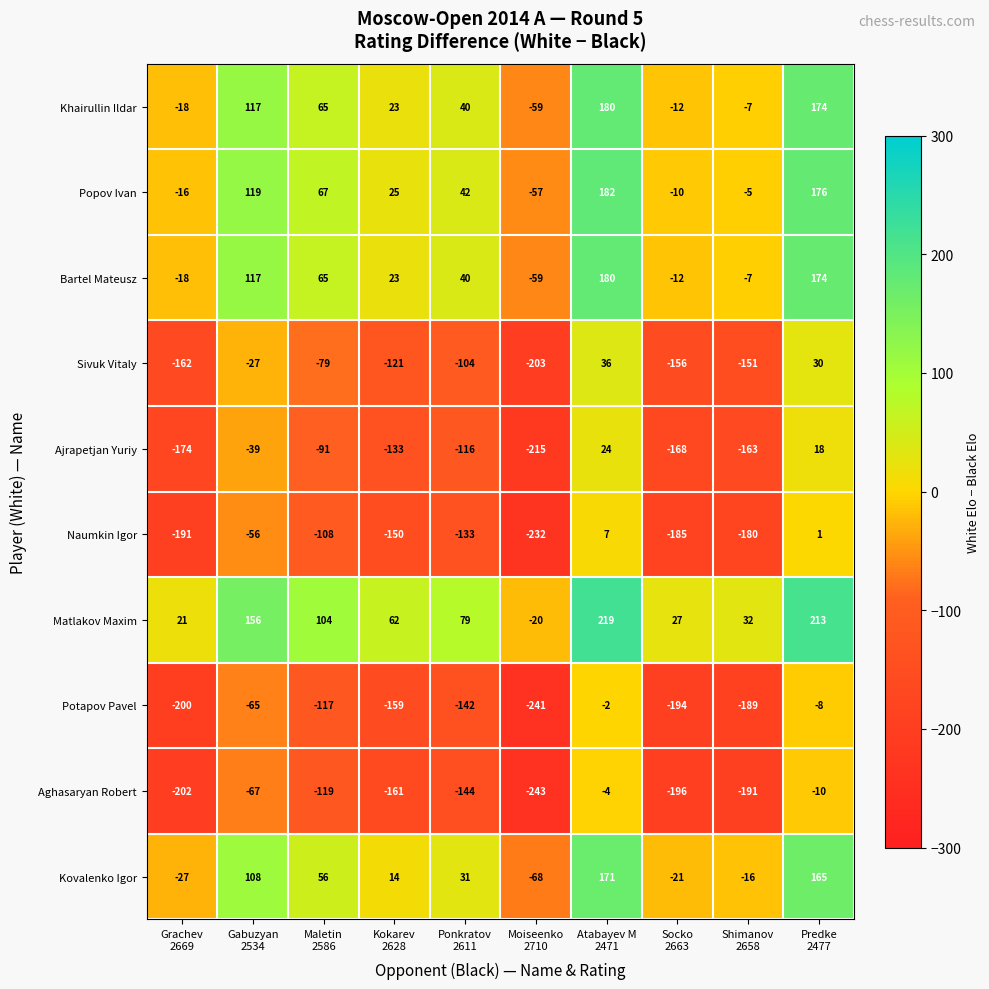

Which series has the largest total across all categories?

Matlakov Maxim